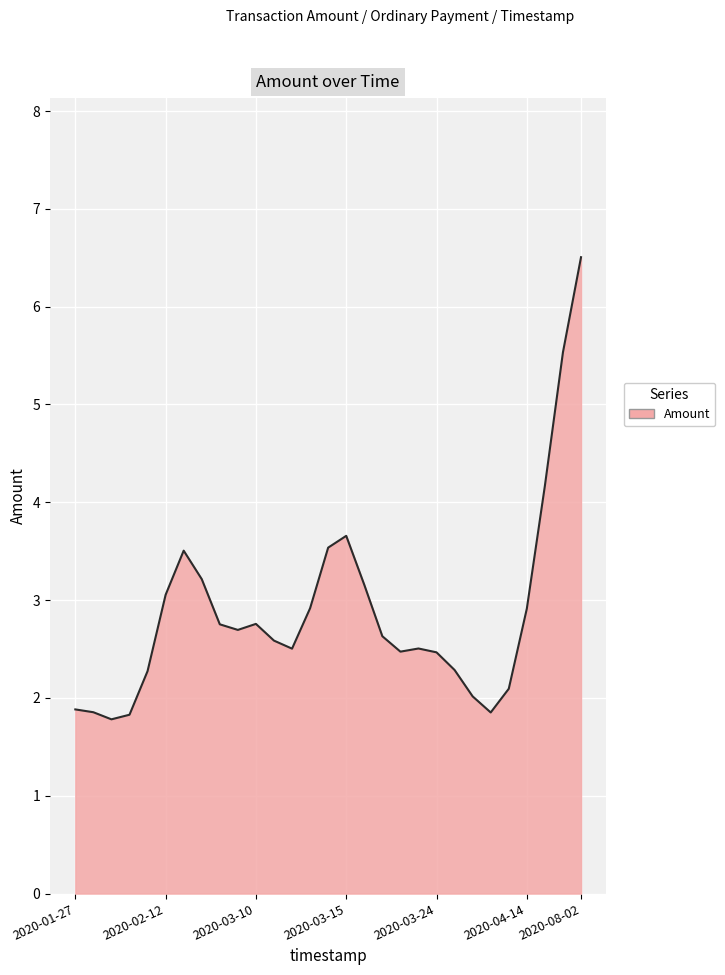

What is the difference between the maximum and minimum values?

4.7